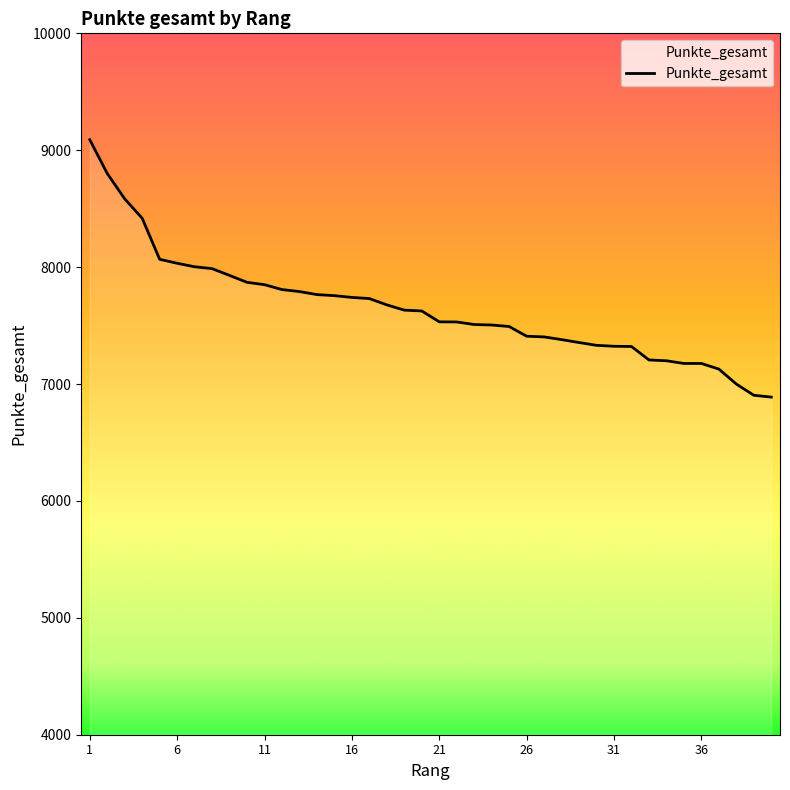

What is the difference between the maximum and minimum values?

2202